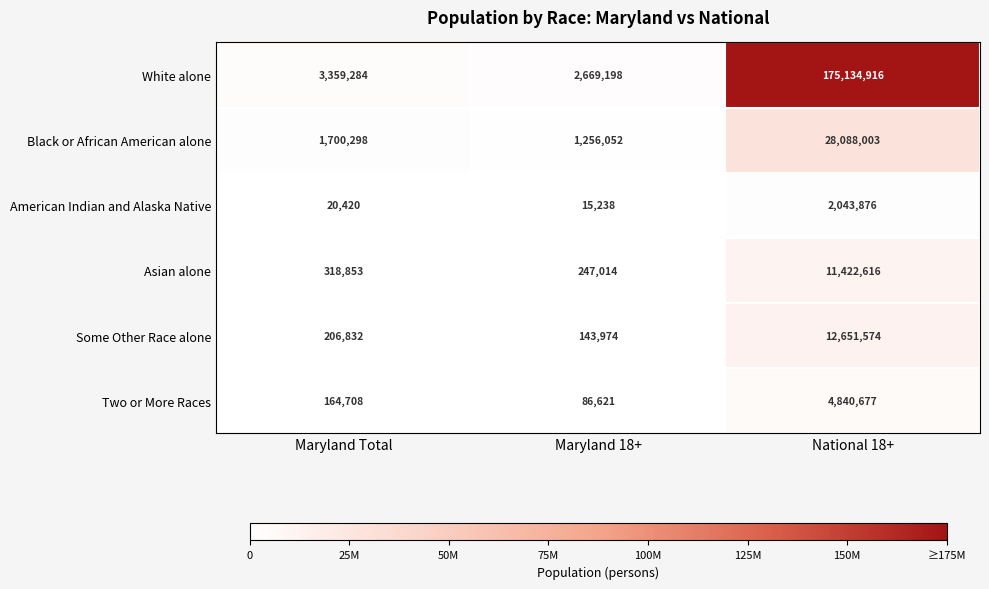

What is the difference between the Some Other Race alone values at Maryland Total and Maryland 18+?

62858